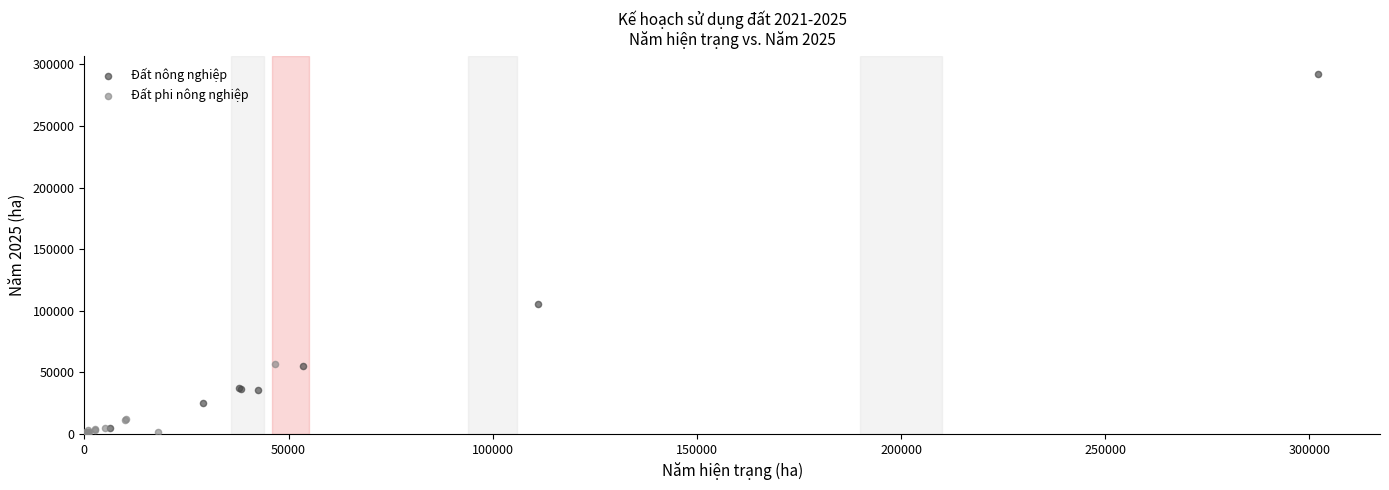

Which series reaches the minimum Y coordinate?

Đất phi nông nghiệp